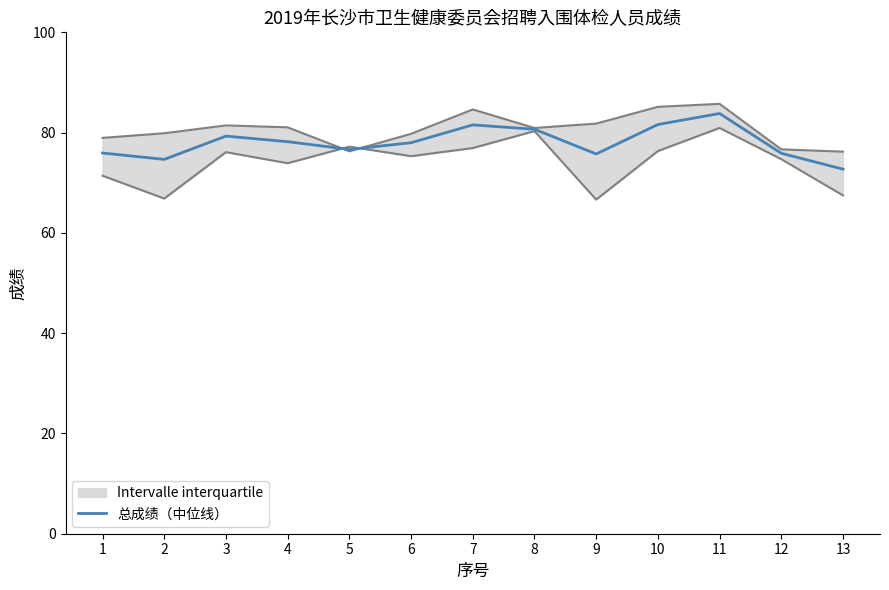

Where is the first local minimum?

2